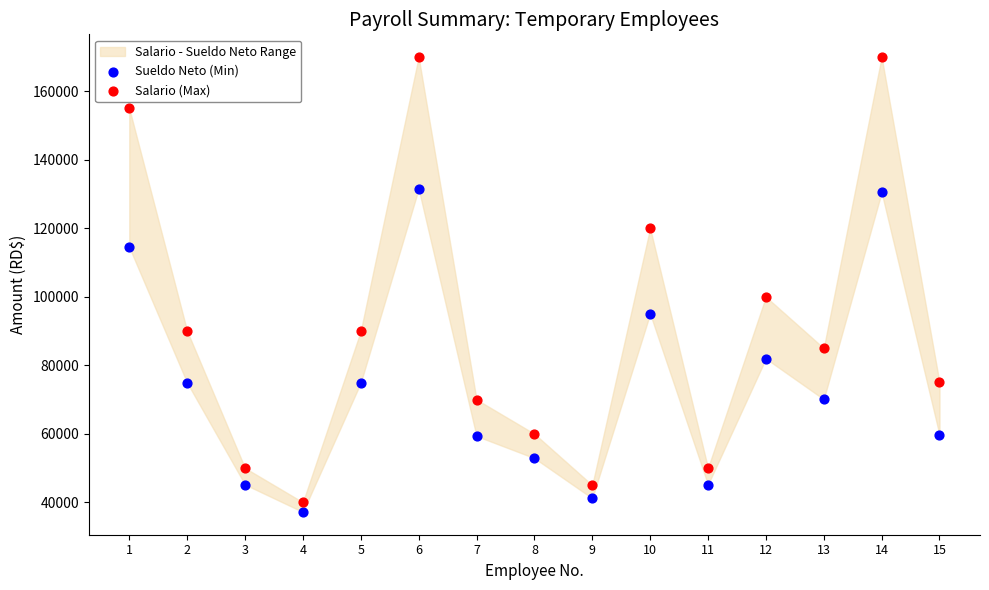

Which series has the largest Y range (max minus min)?

Salario (Max)